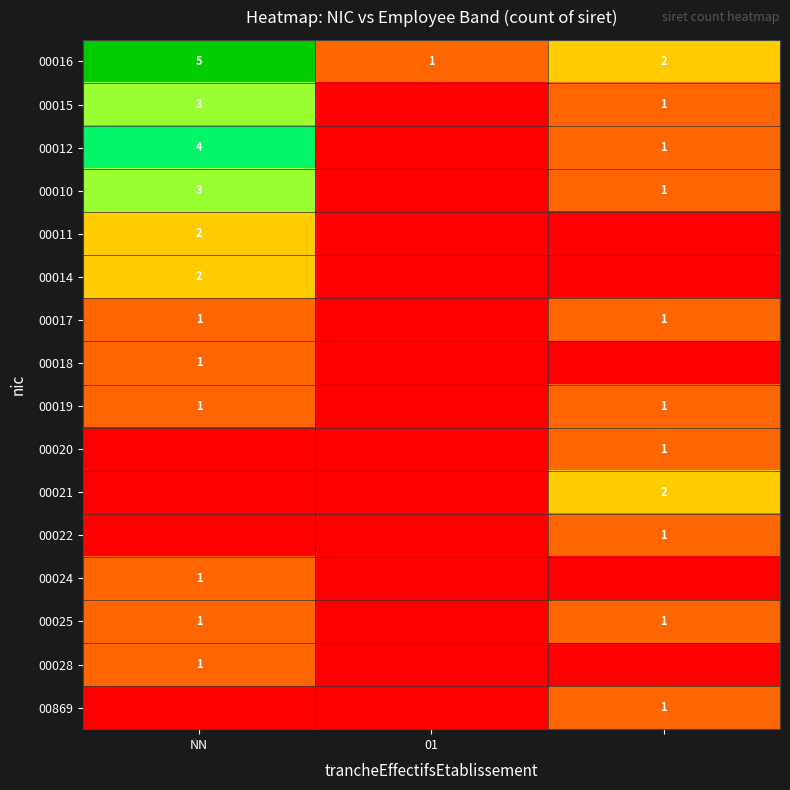

True or false: 00025 has a value of 0 at NN.

False